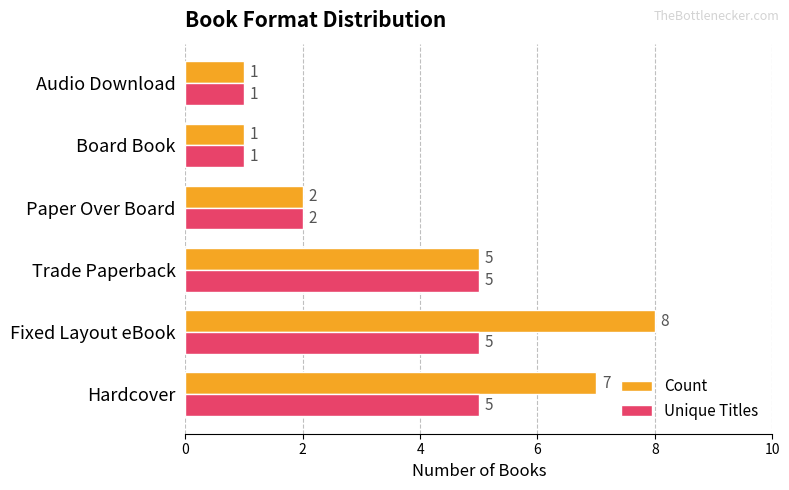

Which series has the widest spread of values?

Count